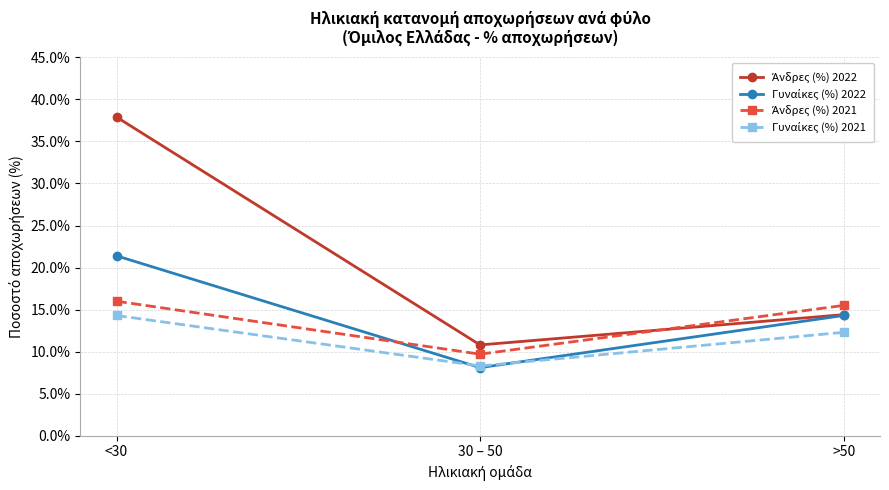

What is the smallest value displayed?

8.1